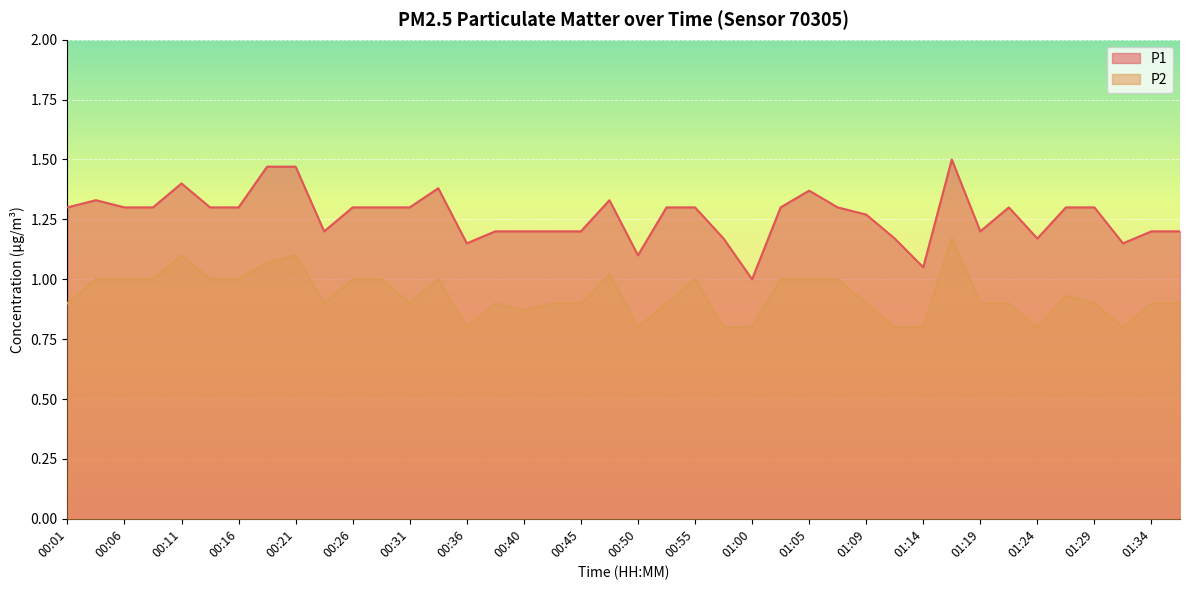

True or false: P2 and P1 intersect in this chart.

False